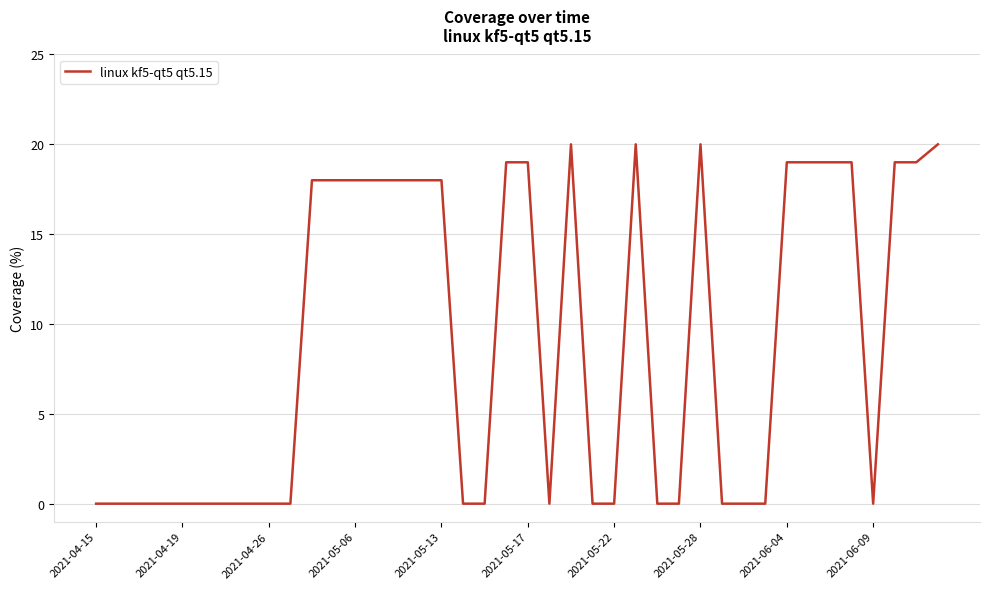

Reading left to right, list all the values displayed in this chart.

0	0	0	0	0	0	0	0	0	0	18	18	18	18	18	18	18	0	0	19	19	0	20	0	0	20	0	0	20	0	0	0	19	19	19	19	0	19	19	20